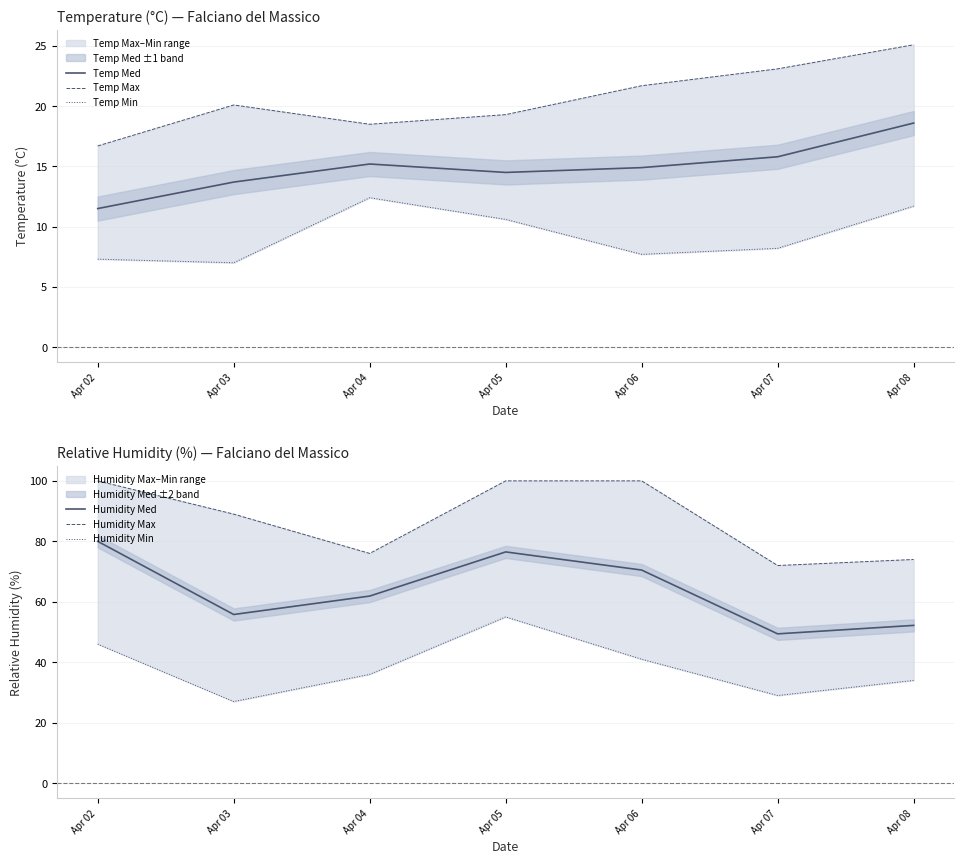

What is the sum of all Humidity Min values?

268.0